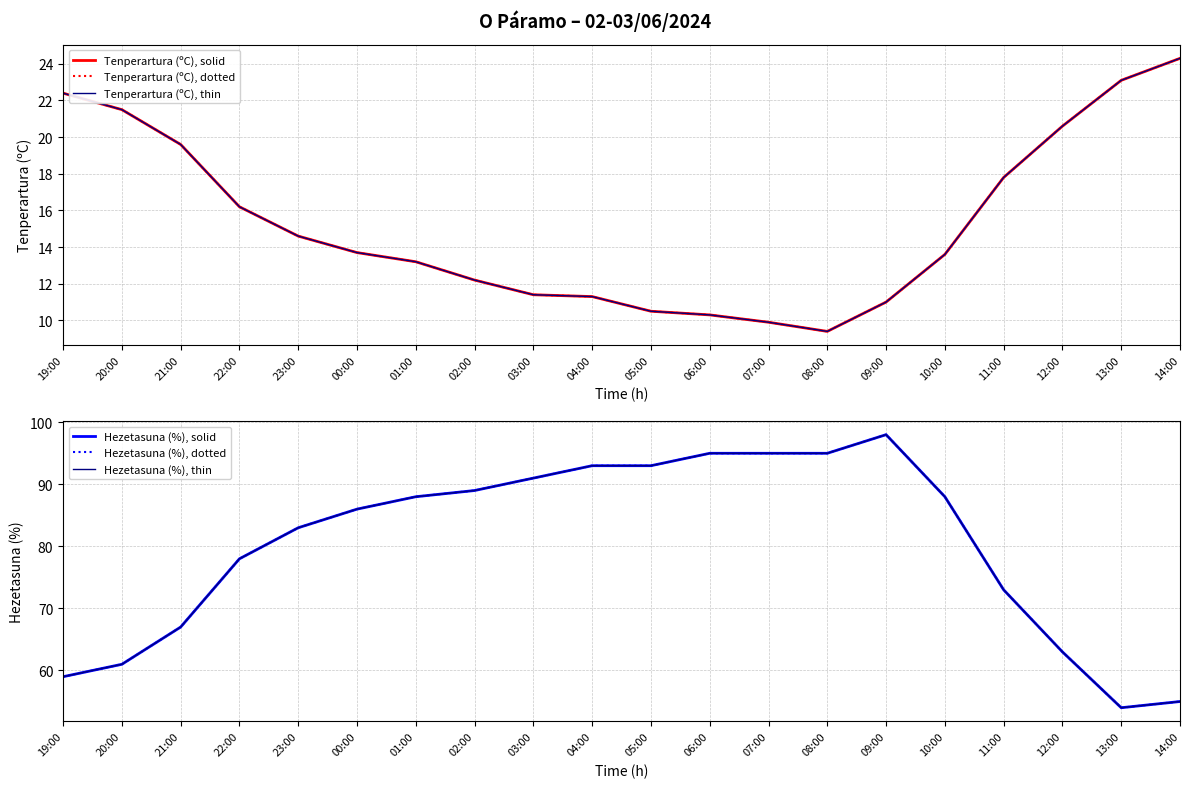

How many values in the Tenperartura (ºC), thin series exceed 13?

12